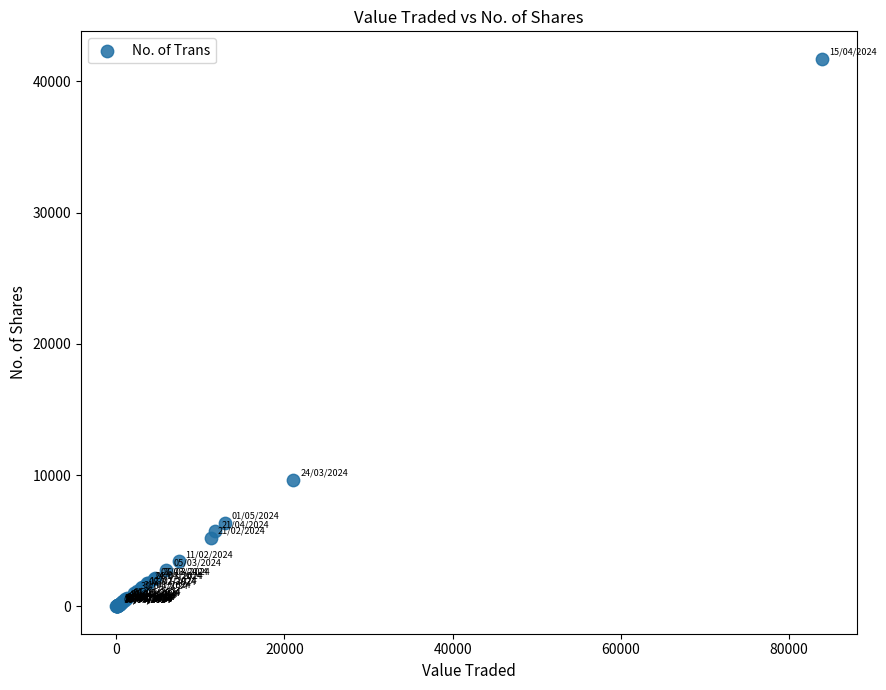

What Y value in the scatter plot is closest to 20861?

9650